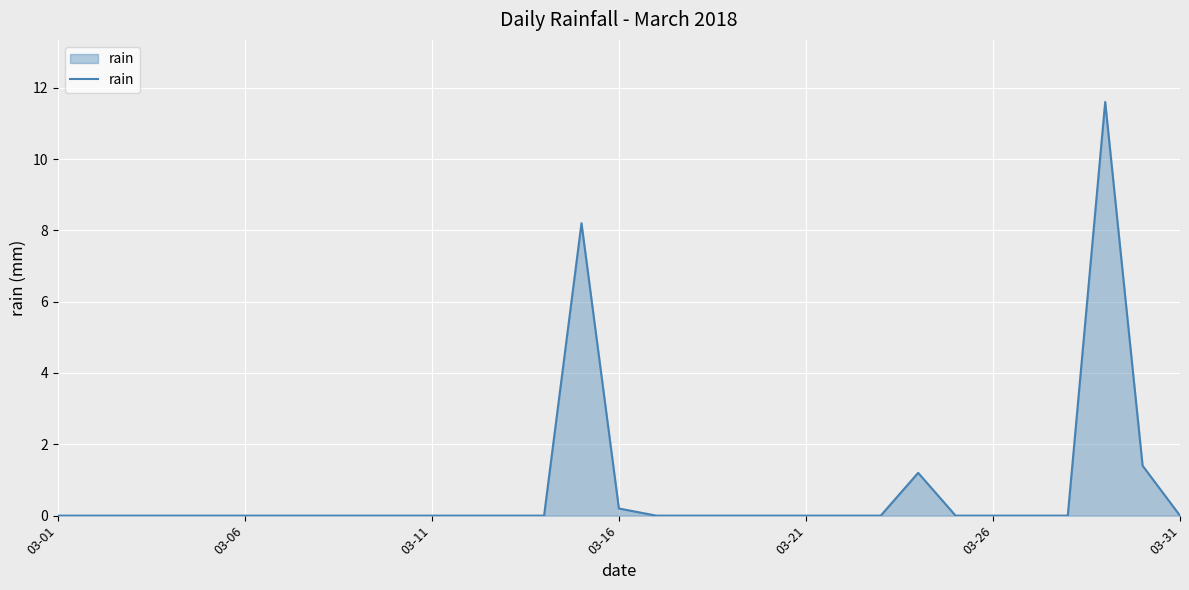

What is the difference between the maximum and minimum values?

11.6